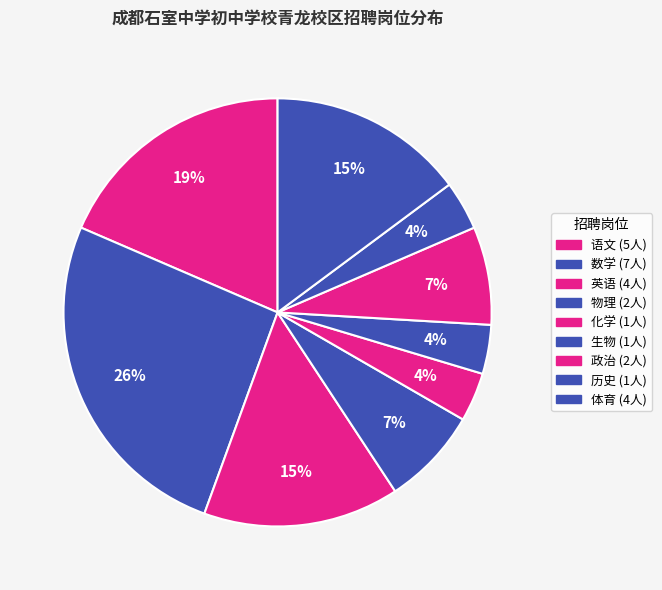

True or false: 英语 accounts for 15% of the total.

True